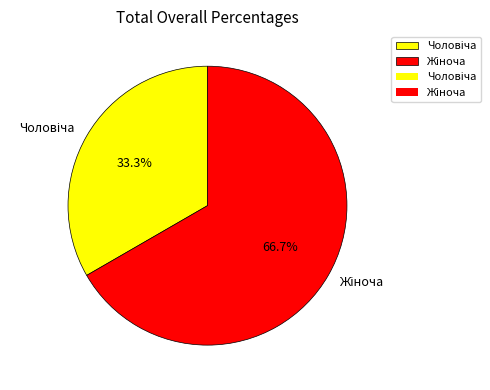

Does any single category account for the majority?

Yes